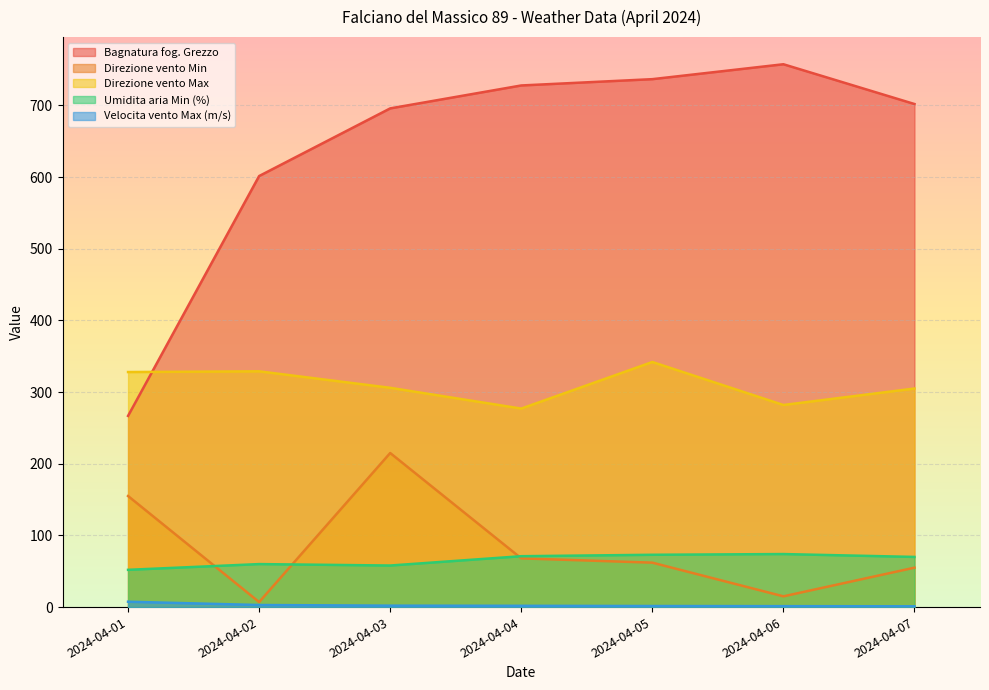

The Bagnatura fog. Grezzo series shows 702.0 at 2024-04-07. True or false?

True